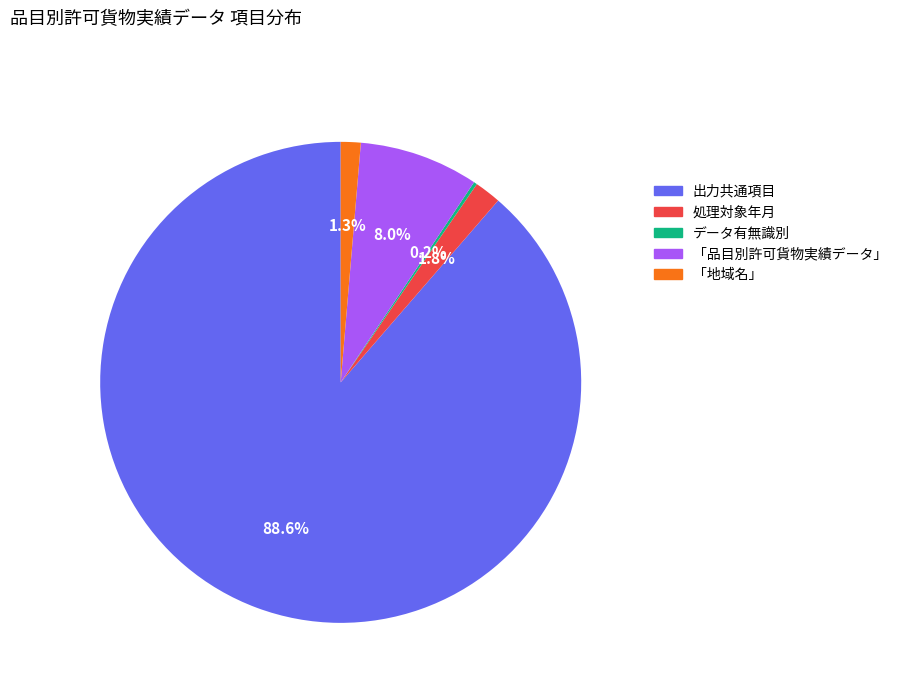

To the nearest percent, what is the difference between the largest and smallest slice percentages?

88%